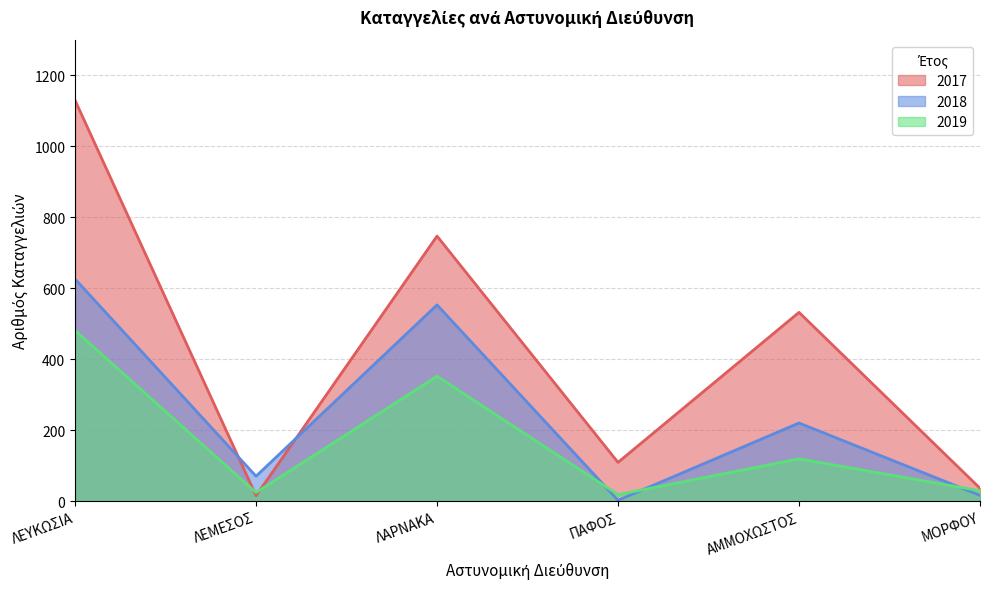

Which series ends up on top after the final intersection of 2018 and 2019?

2019